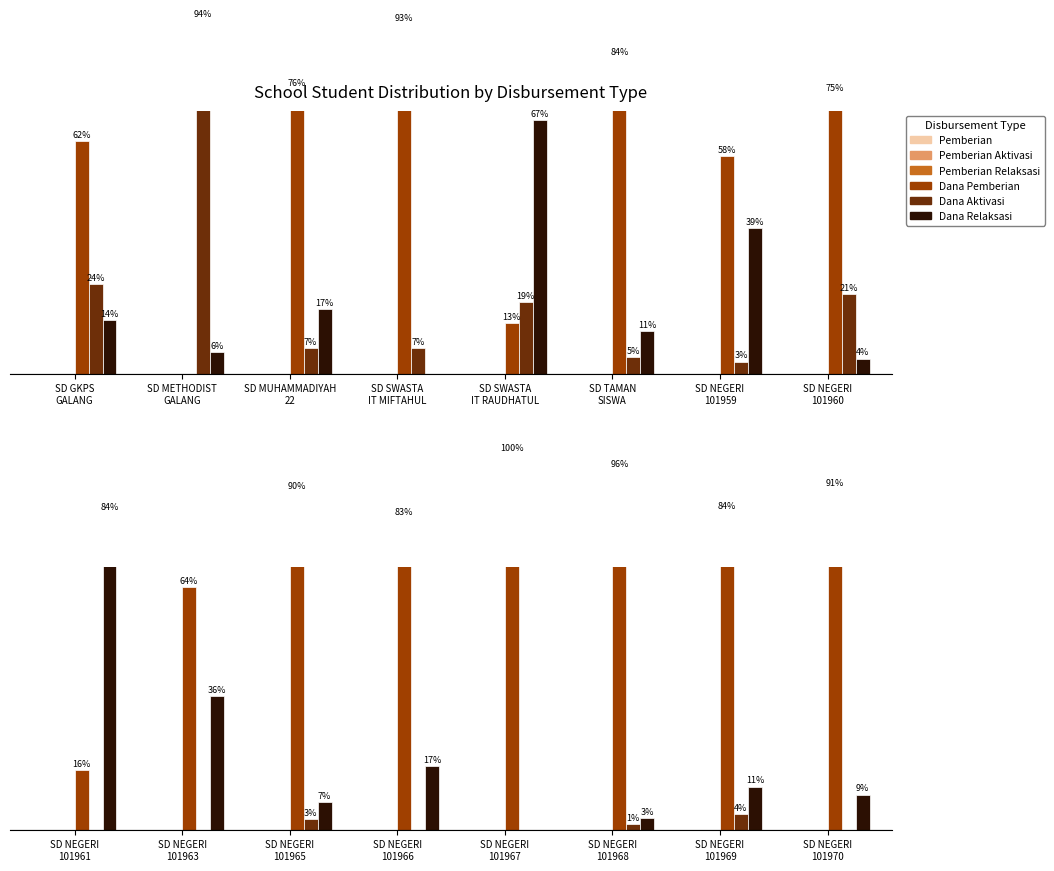

True or false: Pemberian Relaksasi has a value of 0.0 at SD NEGERI 101966.

False